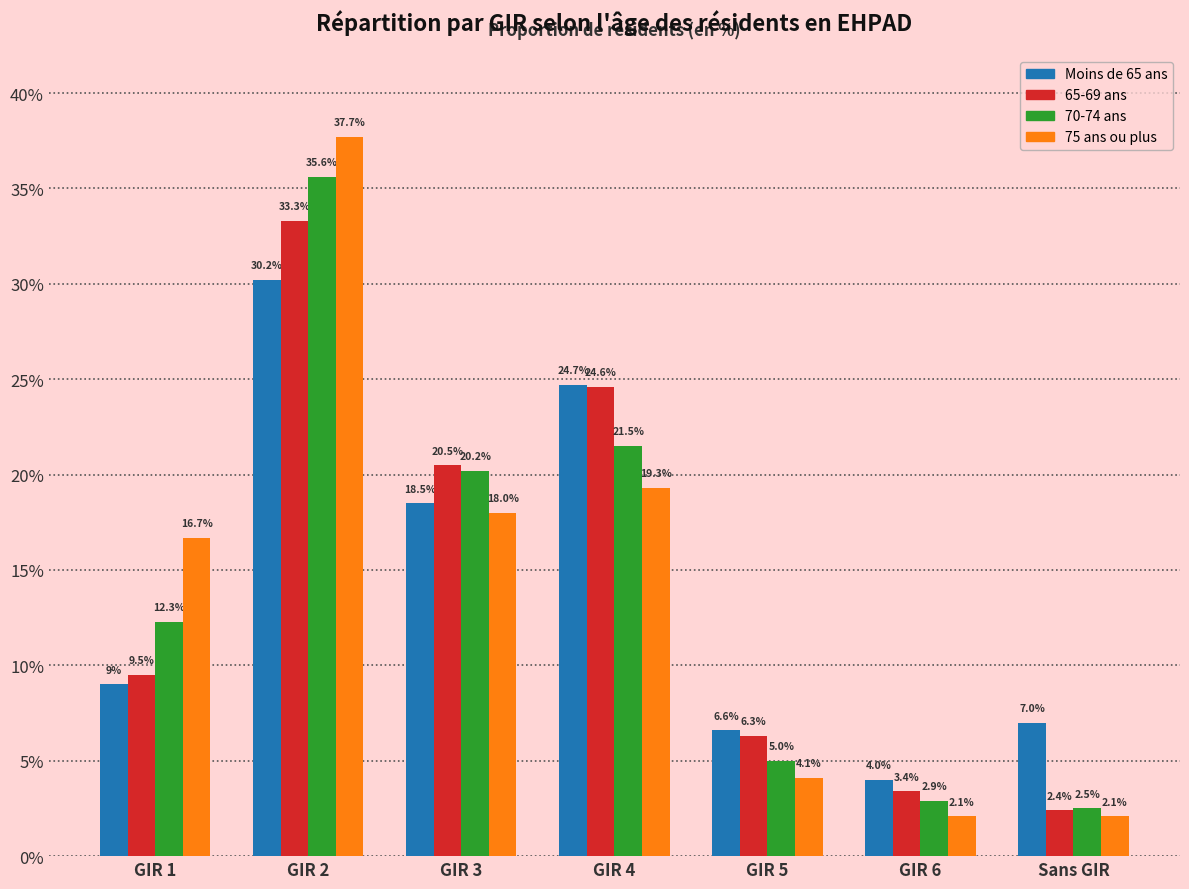

Reading left to right, extract all data points from this chart.

Moins de 65 ans: GIR 1=9.0	GIR 2=30.2	GIR 3=18.5	GIR 4=24.7	GIR 5=6.6	GIR 6=4.0	Sans GIR=7.0
65-69 ans: GIR 1=9.5	GIR 2=33.3	GIR 3=20.5	GIR 4=24.6	GIR 5=6.3	GIR 6=3.4	Sans GIR=2.4
70-74 ans: GIR 1=12.3	GIR 2=35.6	GIR 3=20.2	GIR 4=21.5	GIR 5=5.0	GIR 6=2.9	Sans GIR=2.5
75 ans ou plus: GIR 1=16.7	GIR 2=37.7	GIR 3=18.0	GIR 4=19.3	GIR 5=4.1	GIR 6=2.1	Sans GIR=2.1